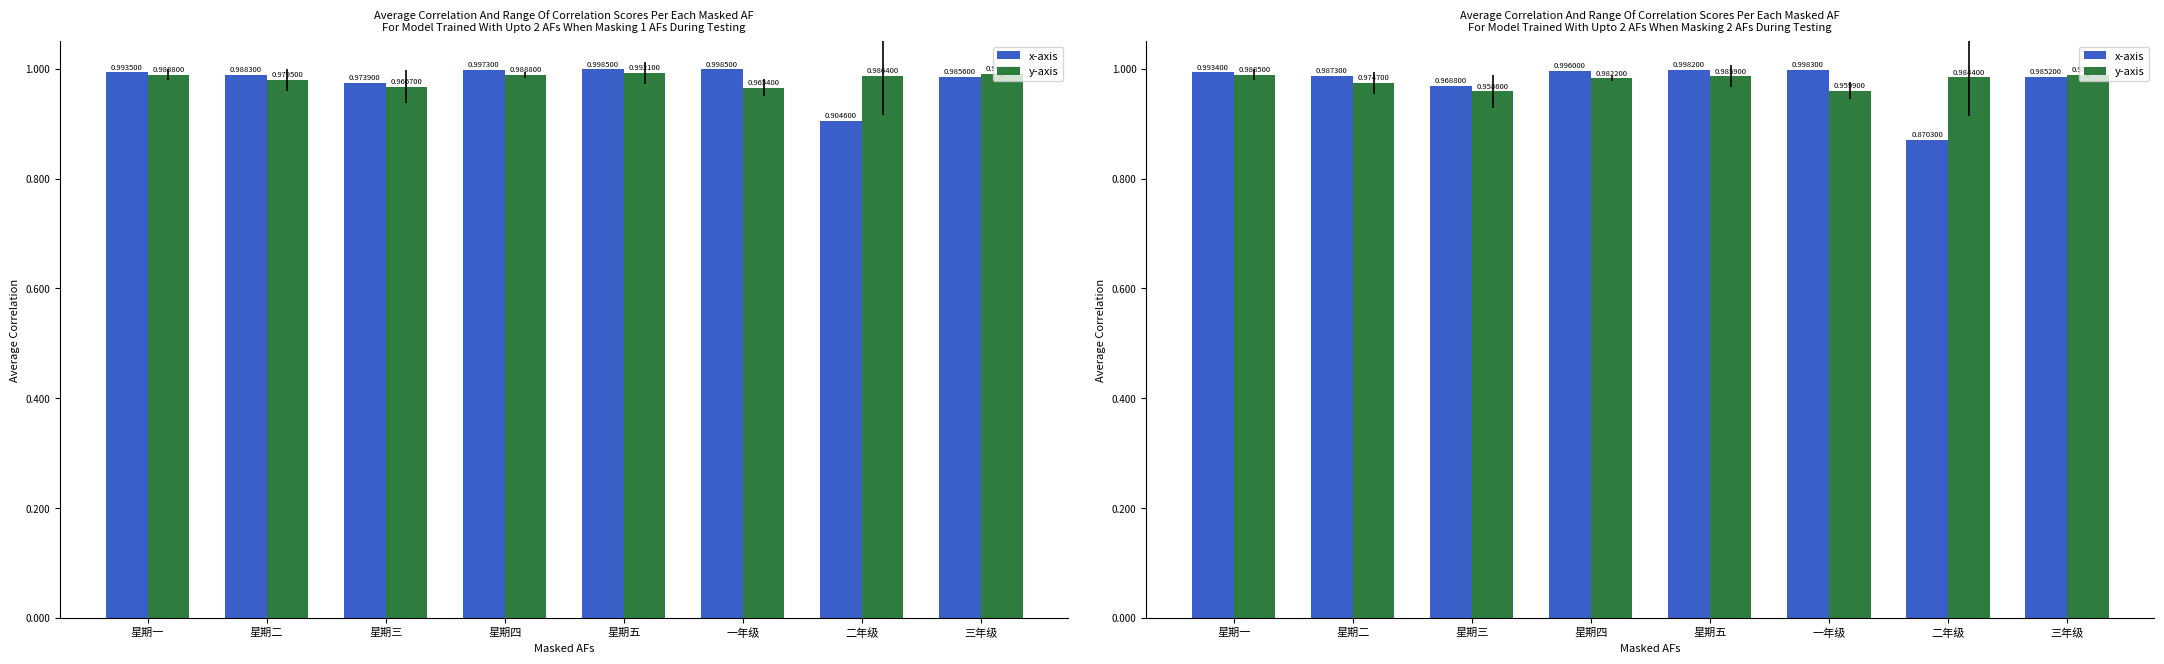

At which label is x-axis closest to 0?

二年级